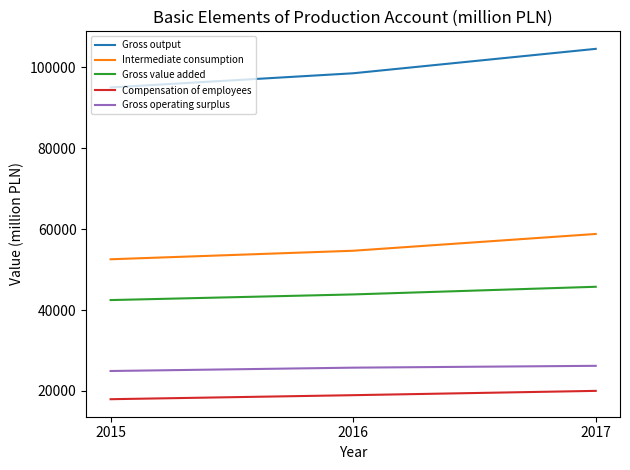

Which series has the largest total across all categories?

Gross output